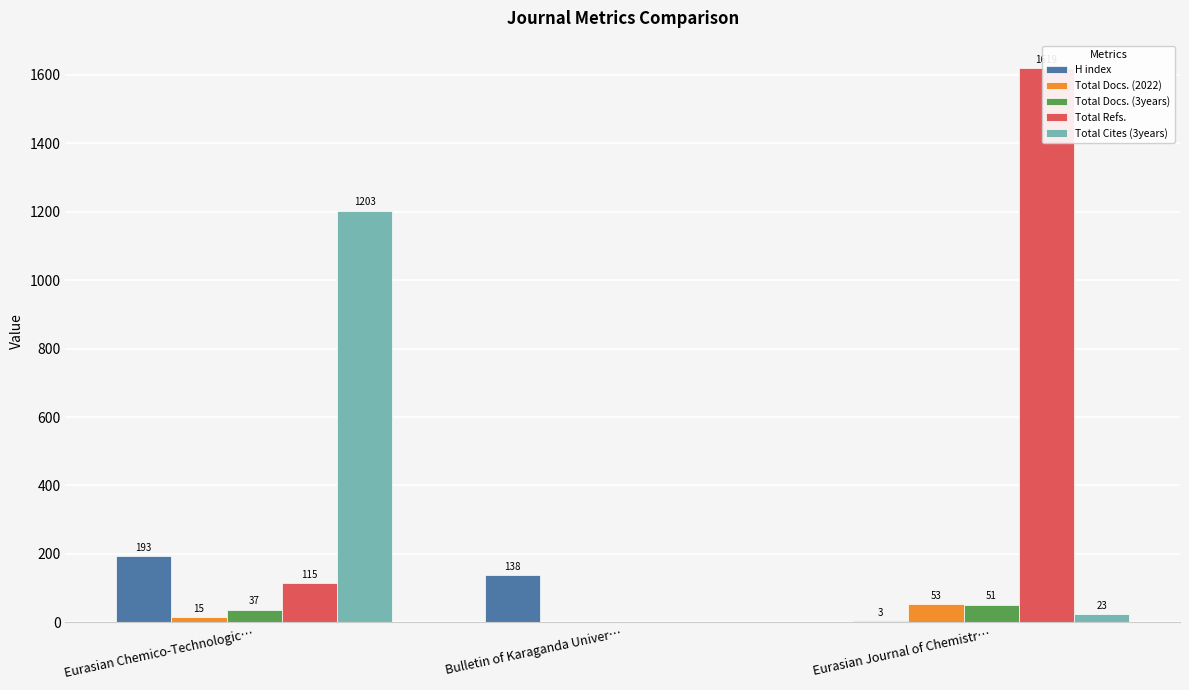

Reading right to left, transcribe all the data shown in this chart.

H index: Eurasian Journal of Chemistr…=3	Bulletin of Karaganda Univer…=138	Eurasian Chemico-Technologic…=193
Total Docs. (2022): Eurasian Journal of Chemistr…=53	Bulletin of Karaganda Univer…=0	Eurasian Chemico-Technologic…=15
Total Docs. (3years): Eurasian Journal of Chemistr…=51	Bulletin of Karaganda Univer…=0	Eurasian Chemico-Technologic…=37
Total Refs.: Eurasian Journal of Chemistr…=1619	Bulletin of Karaganda Univer…=0	Eurasian Chemico-Technologic…=115
Total Cites (3years): Eurasian Journal of Chemistr…=23	Bulletin of Karaganda Univer…=0	Eurasian Chemico-Technologic…=1203